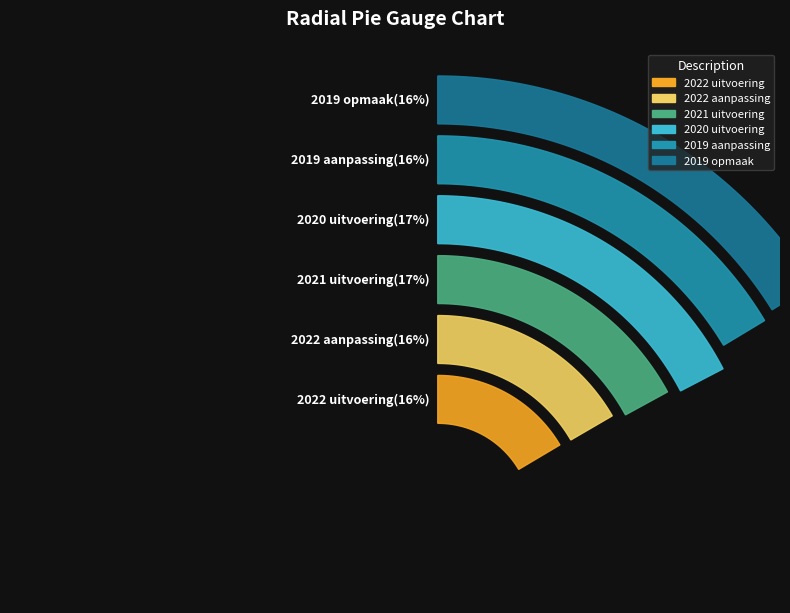

Combined, do 2019 aanpassing and 2020 uitvoering account for over 50%?

No